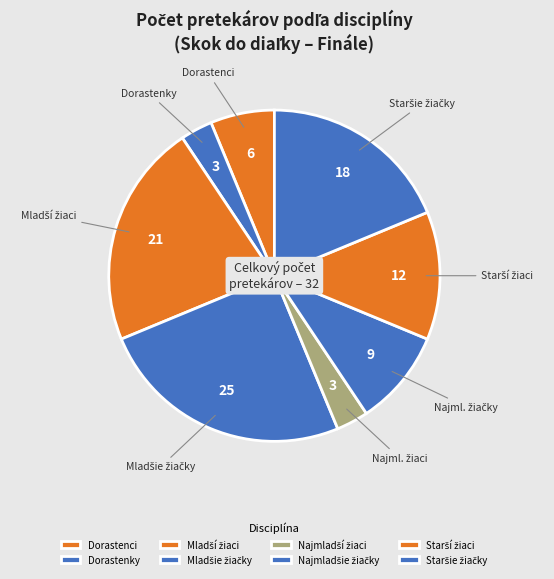

What is the ratio of the value at Starší žiaci to the value at Najmladší žiaci?

4.0